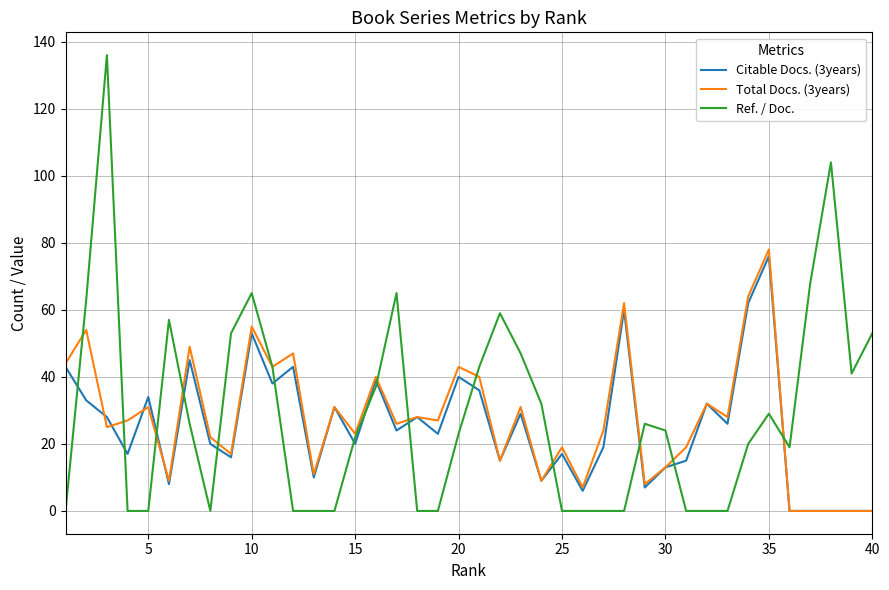

At how many categories does at least one series exceed 97?

2